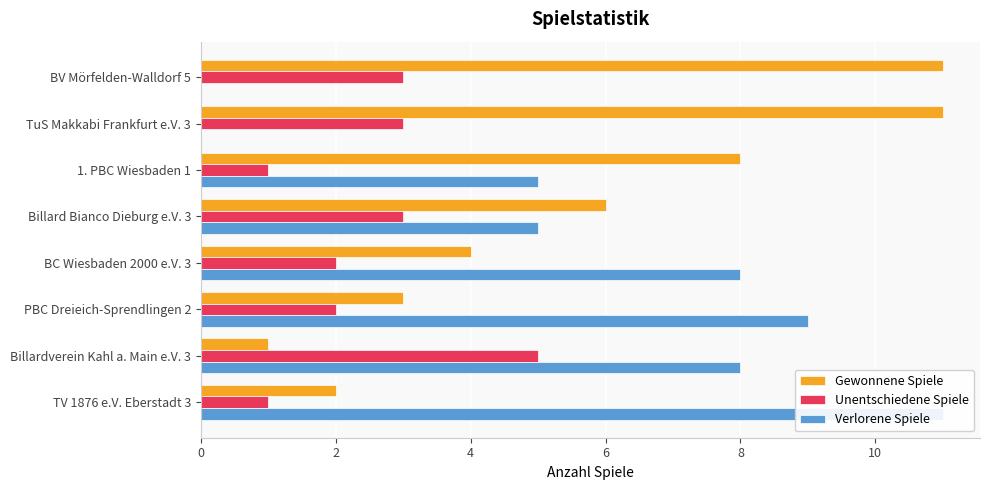

Read the Verlorene Spiele value at Billard Bianco Dieburg e.V. 3, to the nearest 5.

5